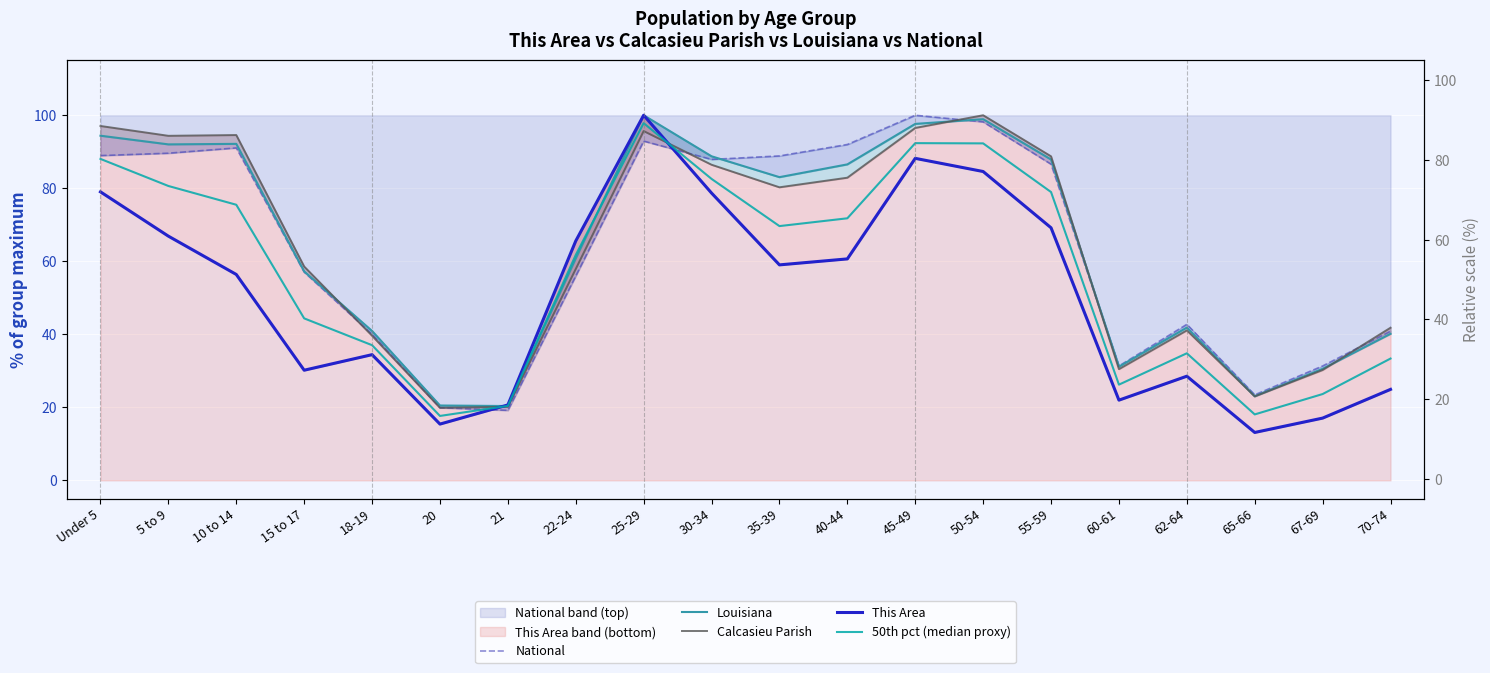

What is the difference between the Louisiana values at 25-29 and 22-24?

39.2